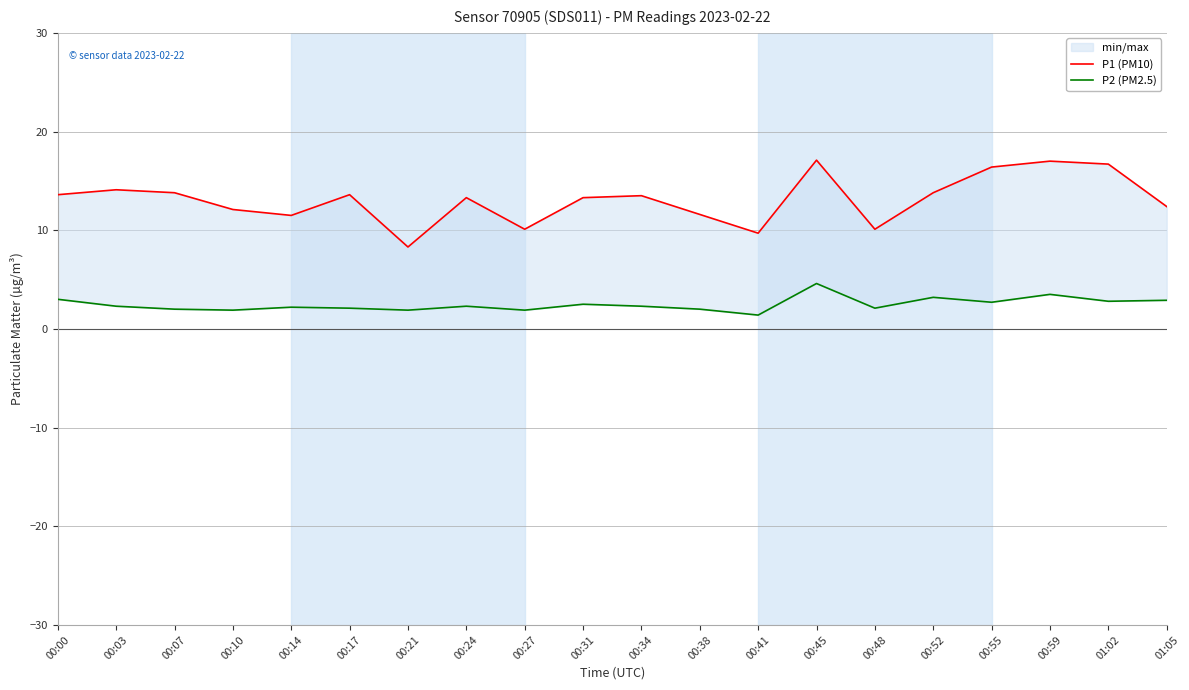

At which category is the sum across all series the highest?

00:45